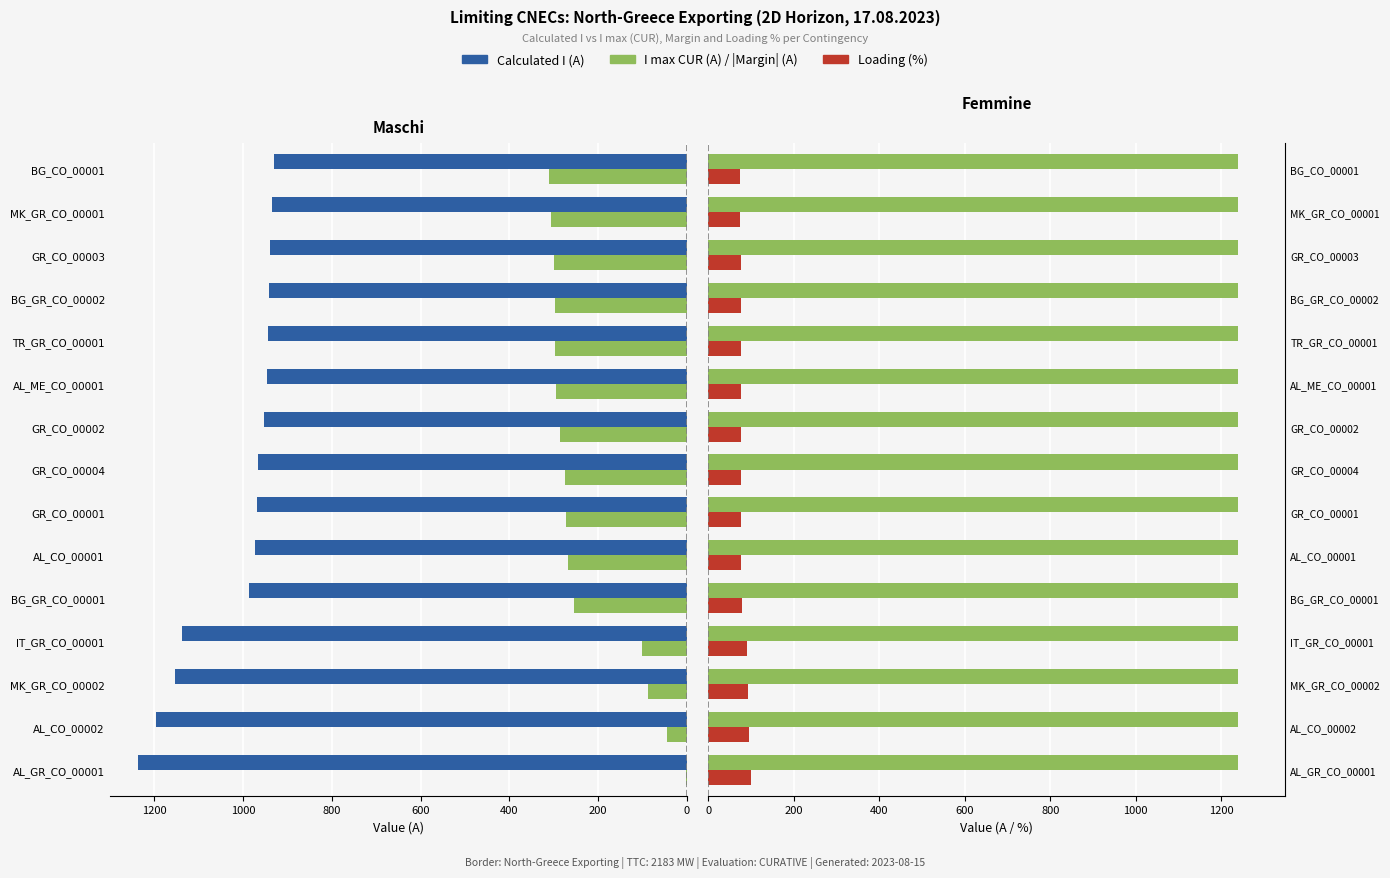

The value of |Margin| (A) at BG_CO_00001 is 311.0. True or false?

True